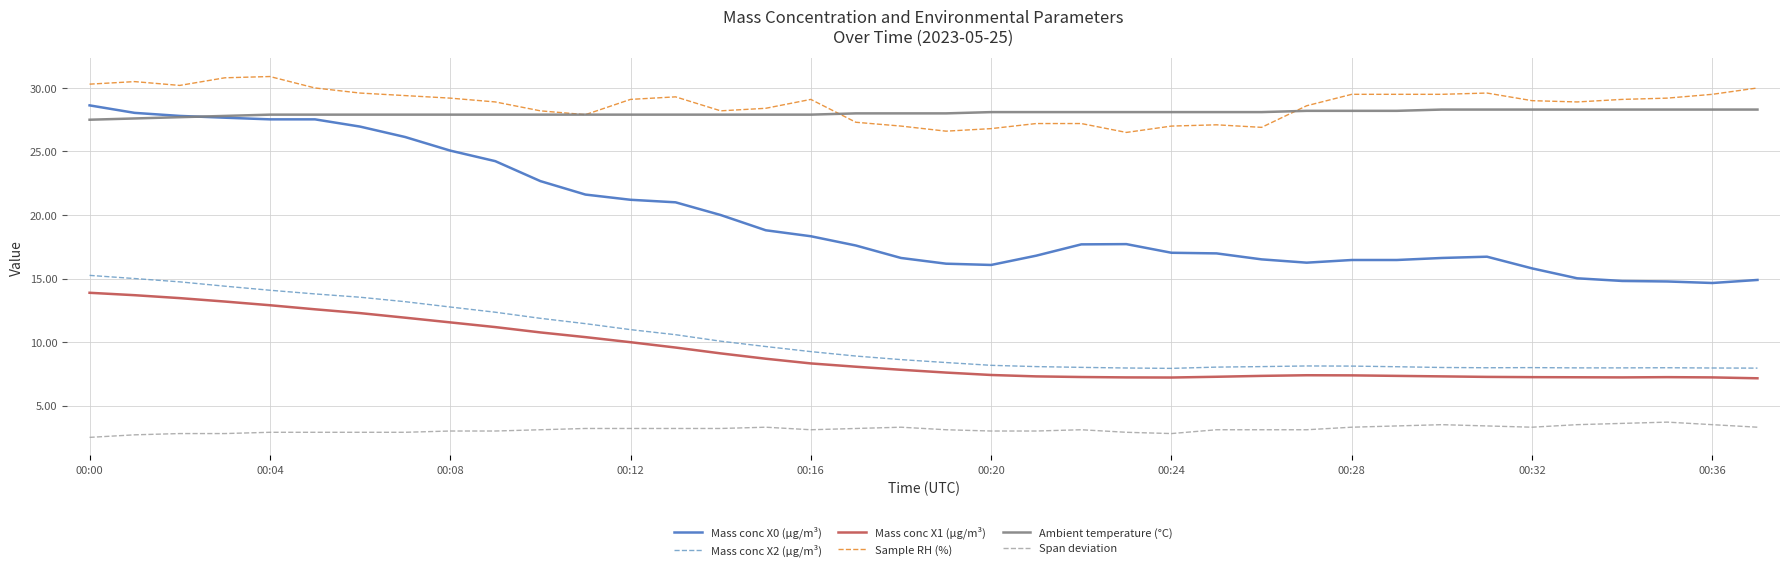

What is the highest value of the Sample RH (%) series?

30.9